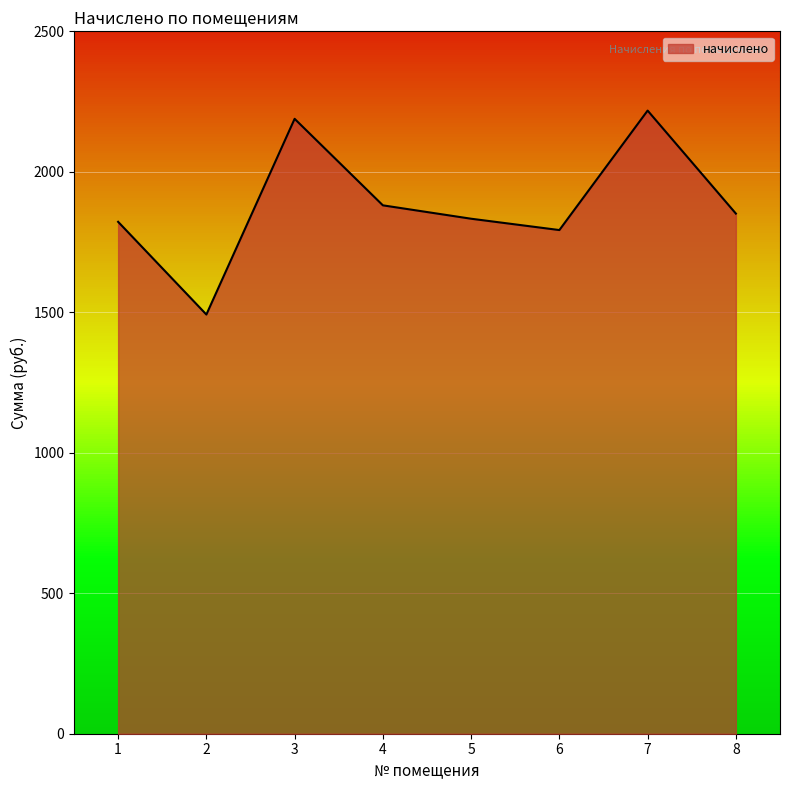

What is the change in value from 2 to 4?

+388.6